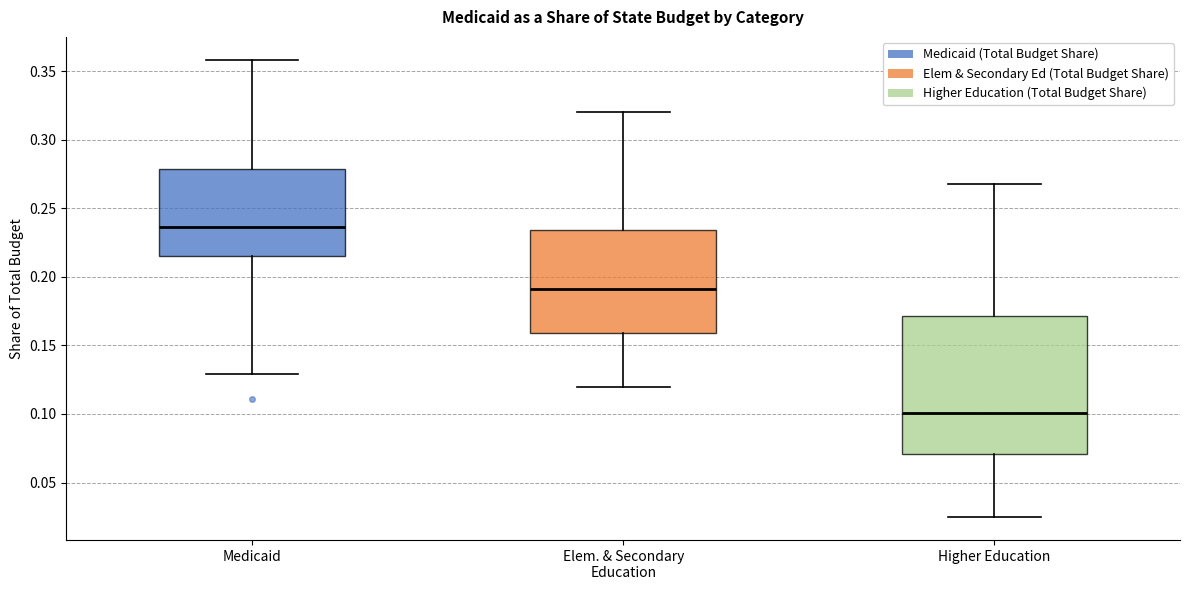

Which box's median line is the lowest?

Higher Education